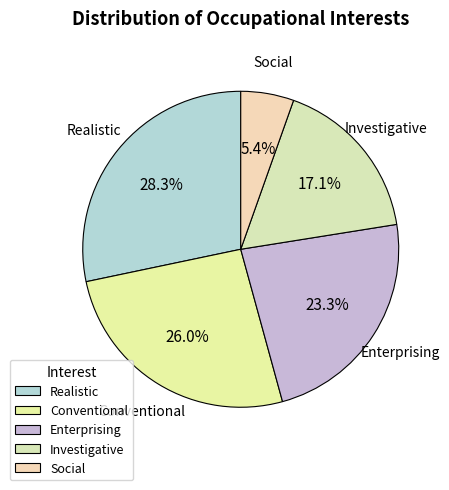

To the nearest percent, what percentage of the pie is Social?

5%